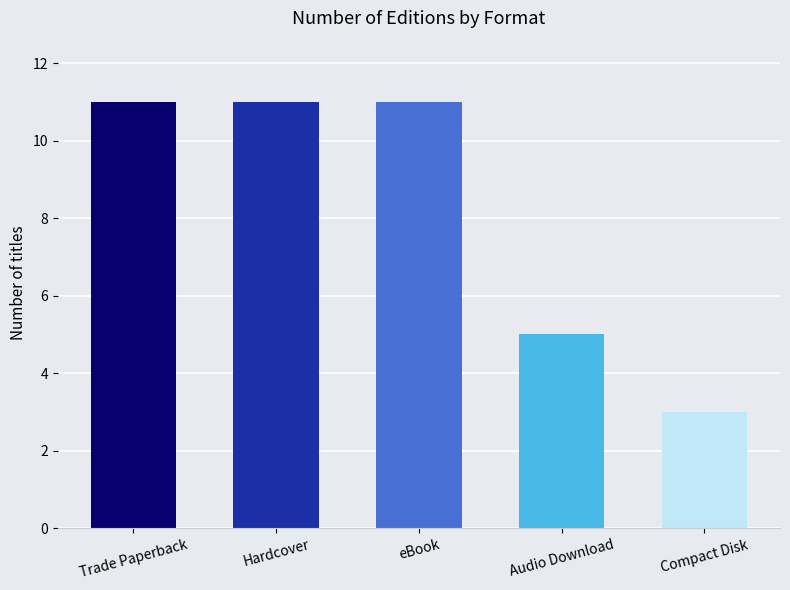

What is the sum of the values at eBook and Compact Disk?

14